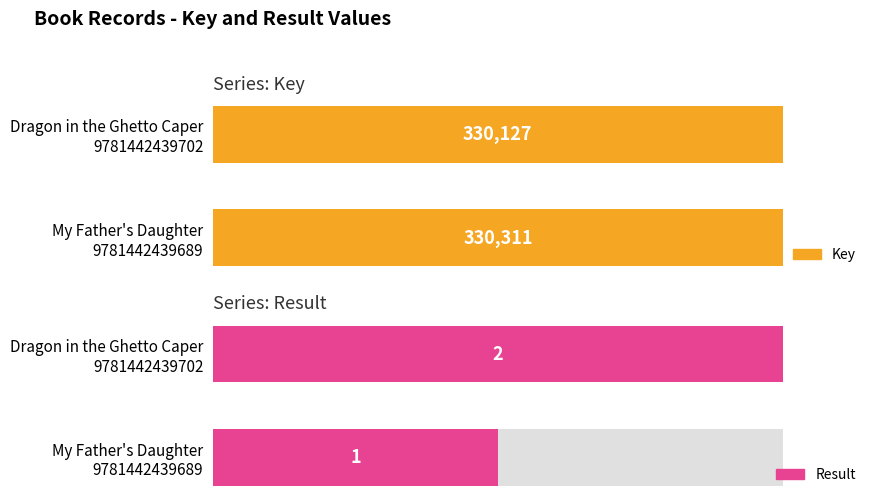

What is the total value across all series at My Father's Daughter
9781442439689?

330312